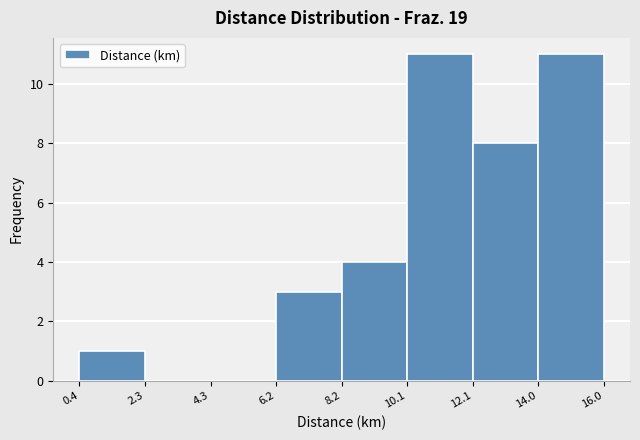

Reading left to right, transcribe this chart: for each bar, give the range it covers on the x-axis and its height. The values are not printed on the chart, so give them approximately, as read against the axis.

0.4 to 2.3: 1
2.3 to 4.3: 0
4.3 to 6.2: 0
6.2 to 8.2: 3
8.2 to 10.1: 4
10.1 to 12.1: 11
12.1 to 14.0: 8
14.0 to 16.0: 11